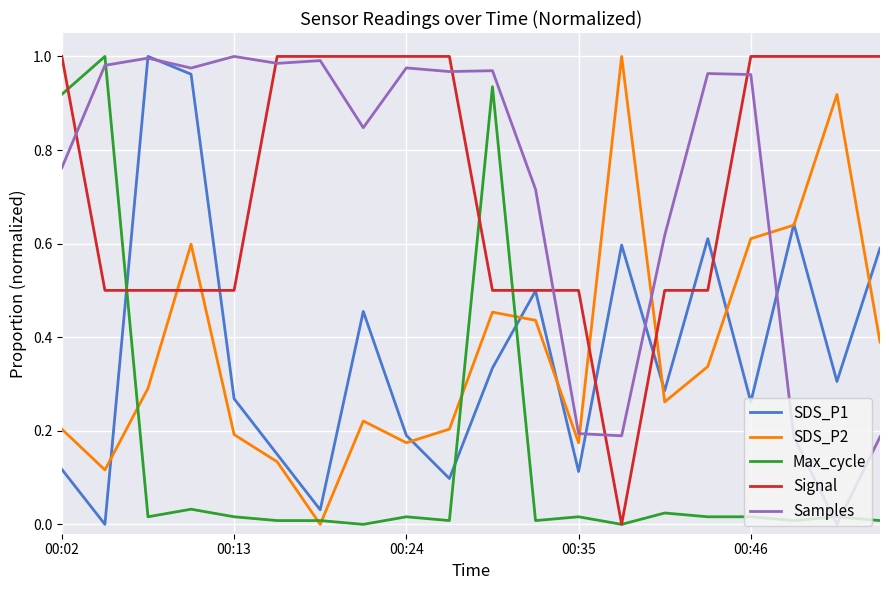

True or false: Signal and SDS_P2 cross at least once.

True